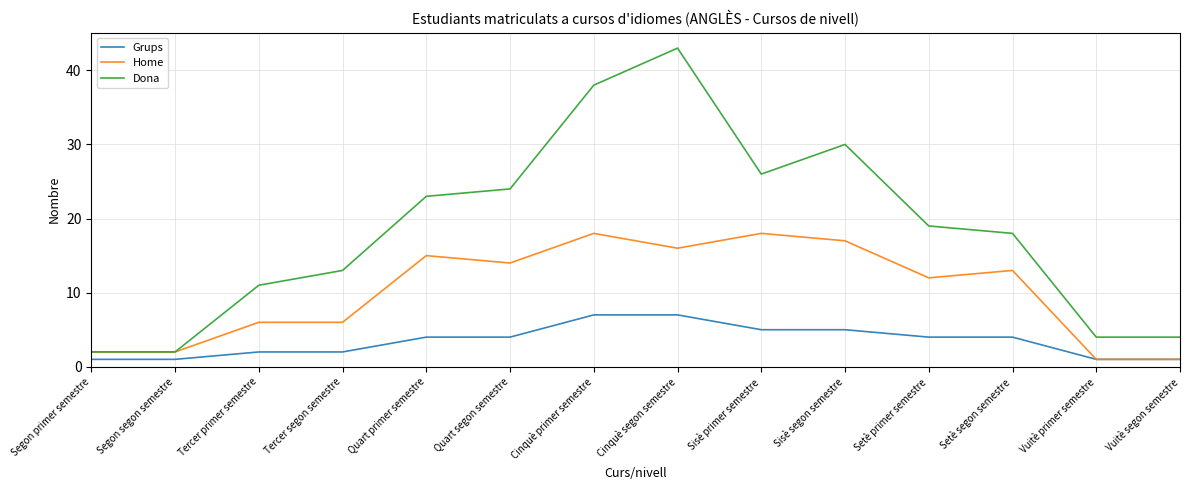

True or false: Dona and Grups cross at least once.

False